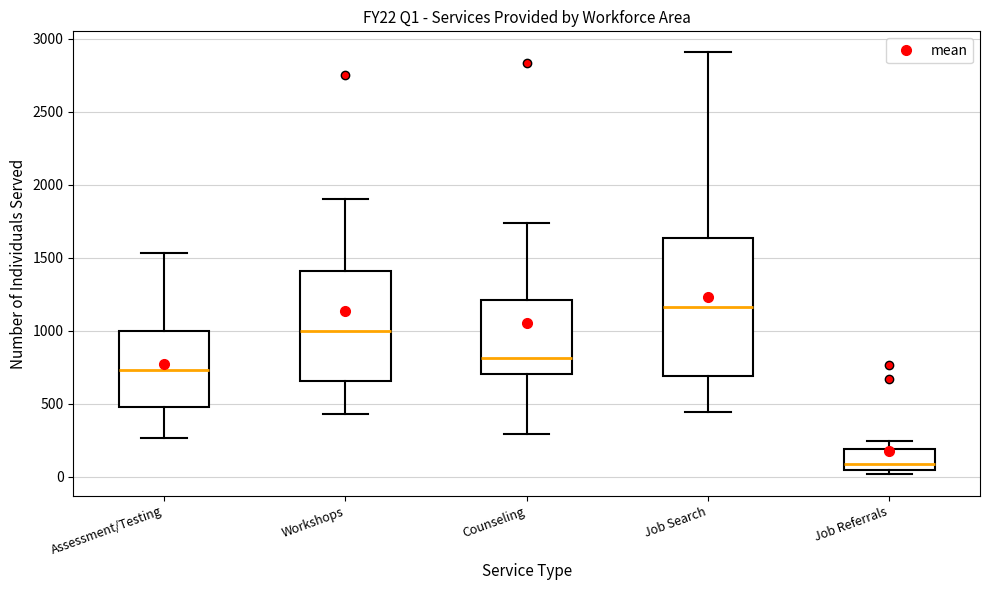

Which box has the lowest median line?

Job Referrals